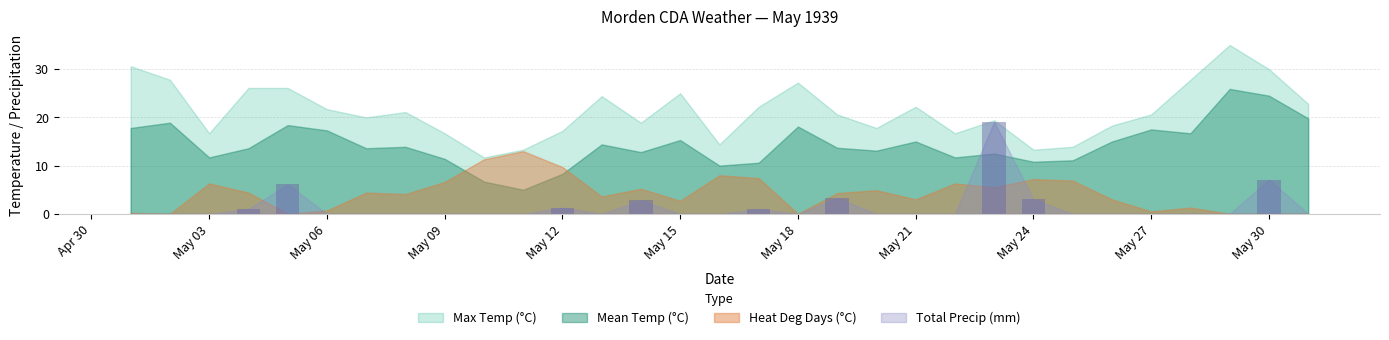

What is the sum of all values?

44.7